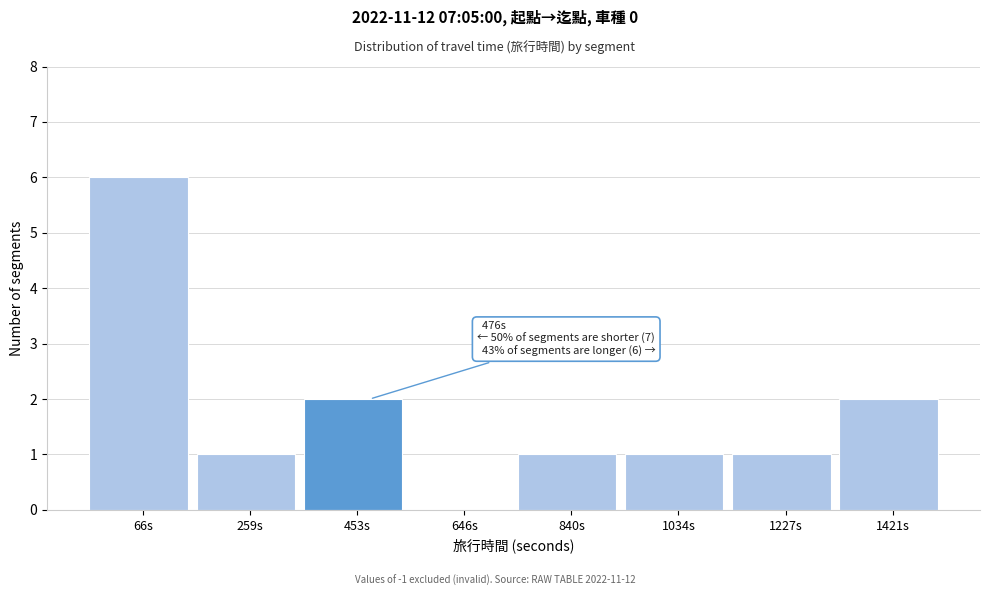

Reading left to right, list all the values displayed in this chart.

66s=6	259s=1	453s=2	646s=0	840s=1	1034s=1	1227s=1	1421s=2